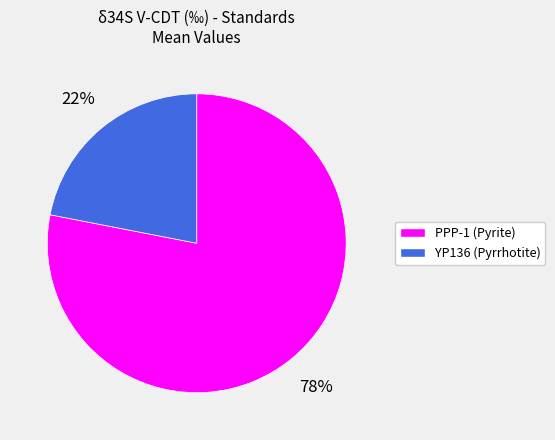

To the nearest percent, what is the difference between the YP136 and PPP-1 slice percentages?

56%